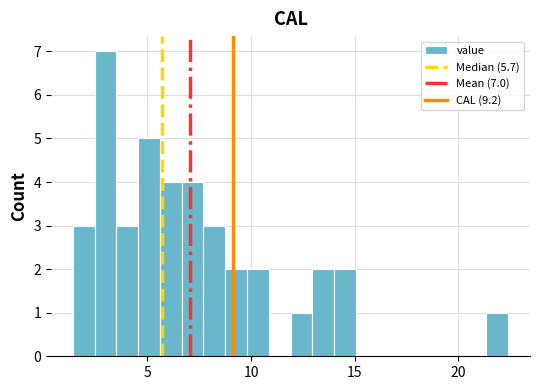

Read against the x-axis, roughly where is the centre of the tallest bar?

3.0